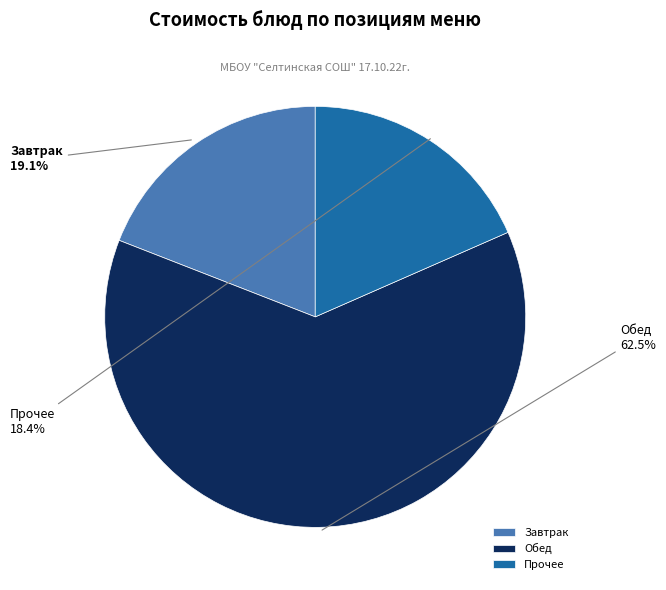

To the nearest percent, what is the difference between the largest and smallest slice percentages?

44%